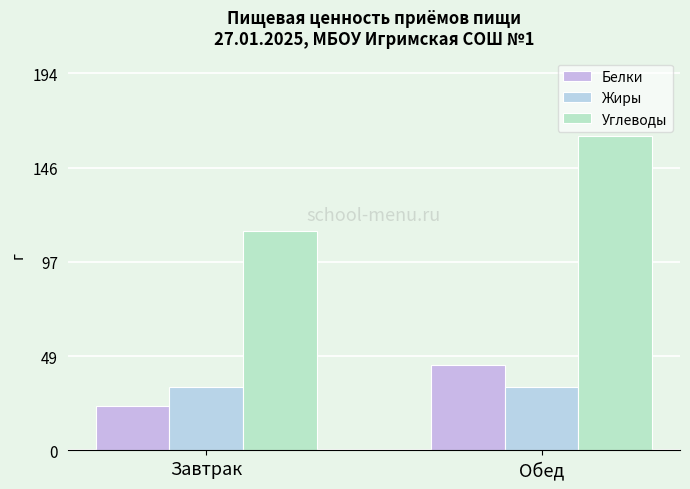

At Завтрак, list the series in order from largest to smallest.

Углеводы, Жиры, Белки